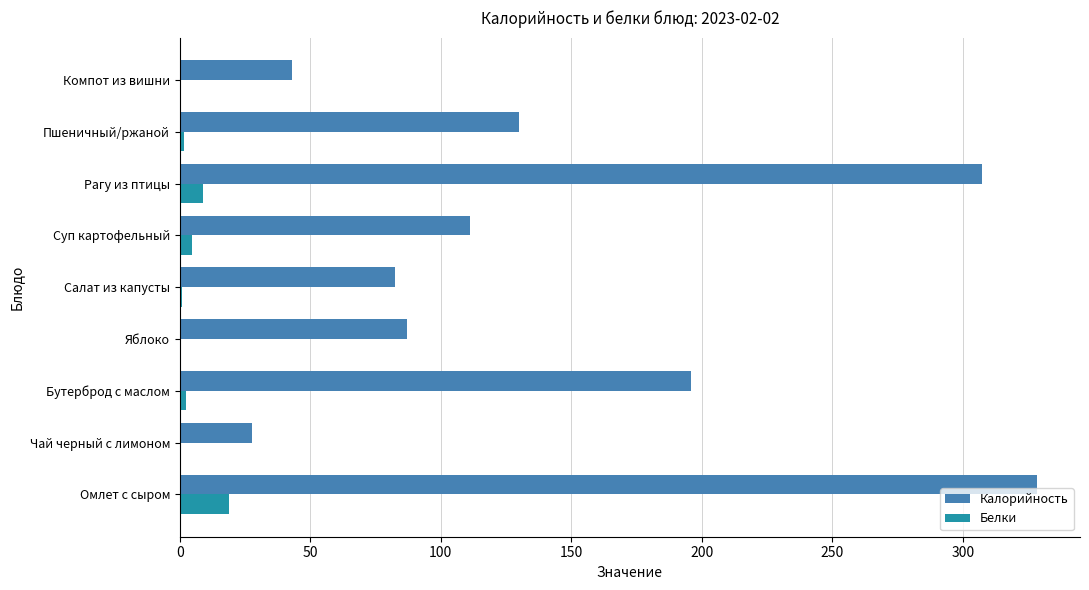

At which label is Калорийность closest to 178?

Бутерброд с маслом